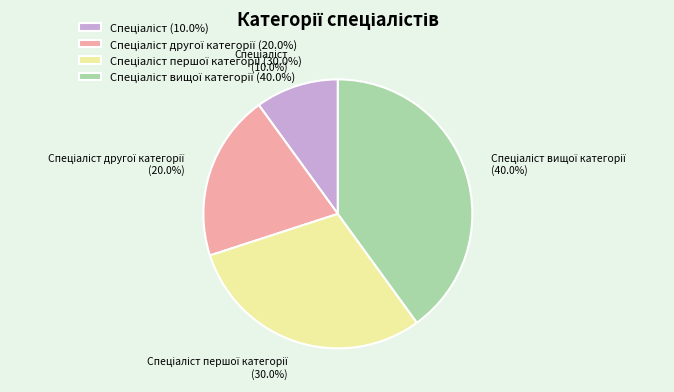

Does any single category account for the majority?

No